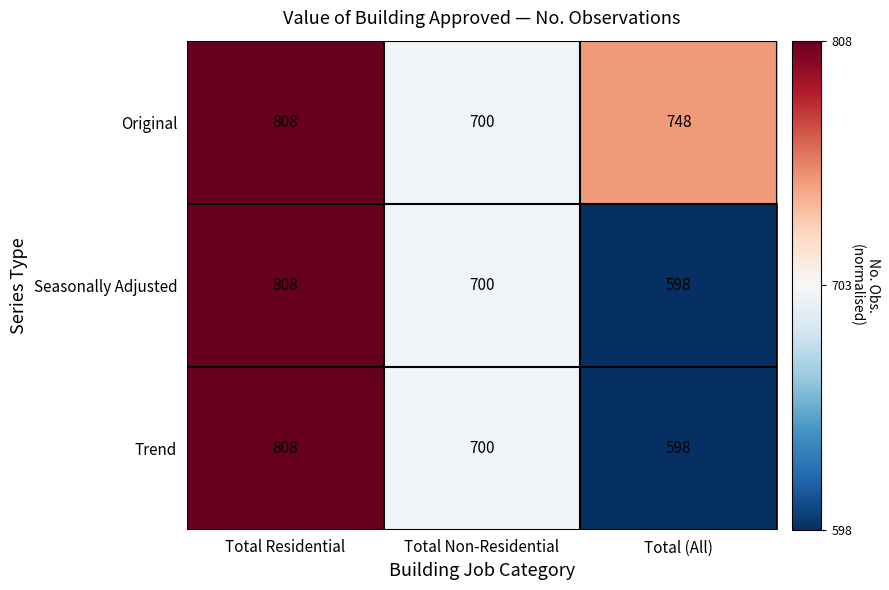

Reading left to right, what are all the values shown in this chart?

Original: 808	700	748
Seasonally Adjusted: 808	700	598
Trend: 808	700	598